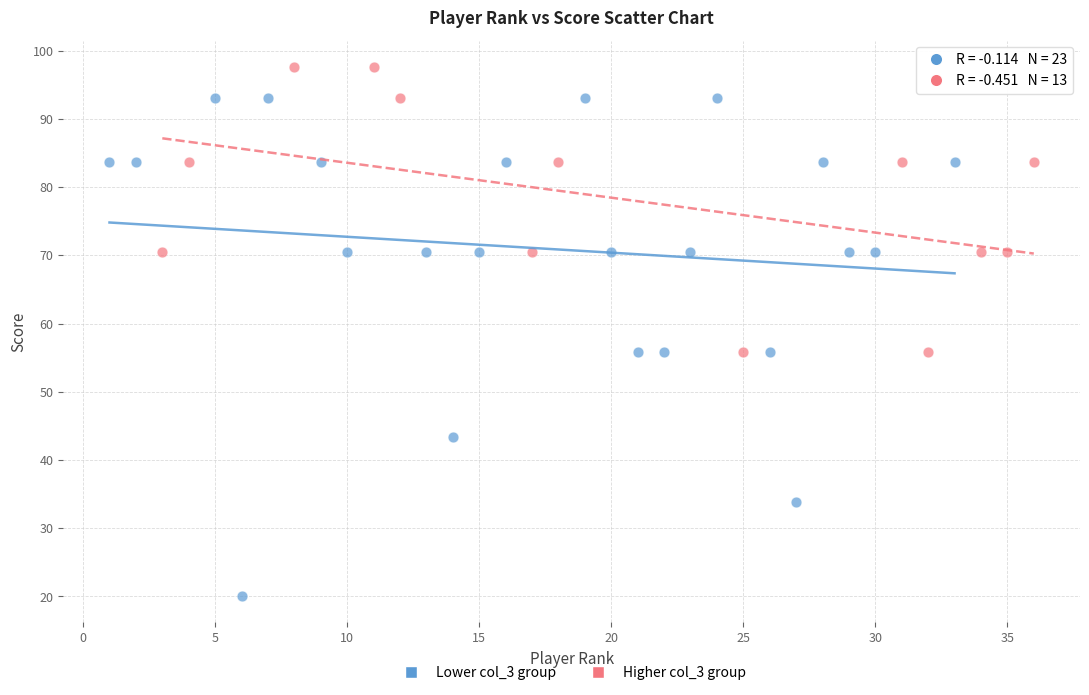

Which series reaches the maximum Y coordinate?

Higher col_3 group